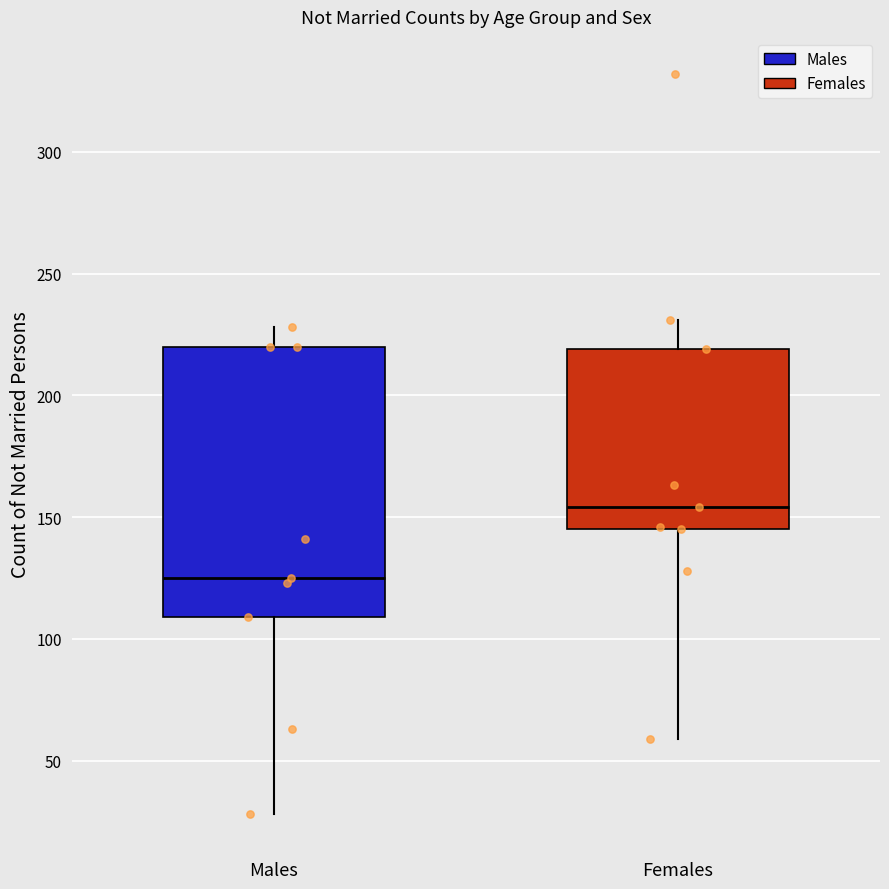

Which box is the tallest, from its lower edge to its upper edge?

Males